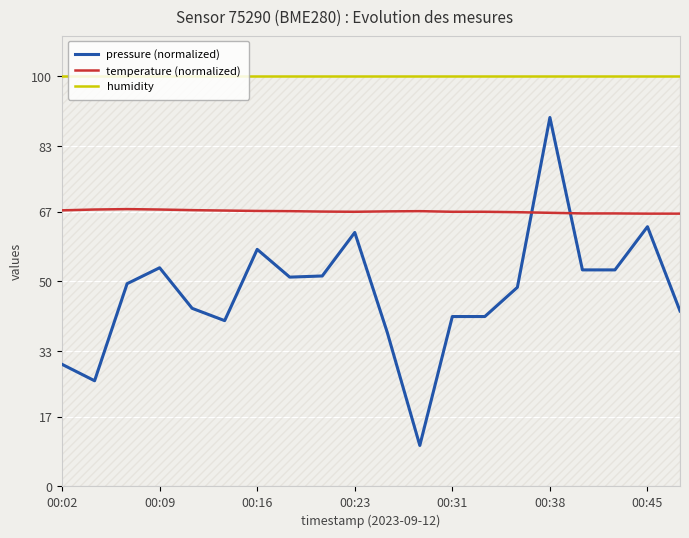

What is the maximum value shown in the chart?

100.0